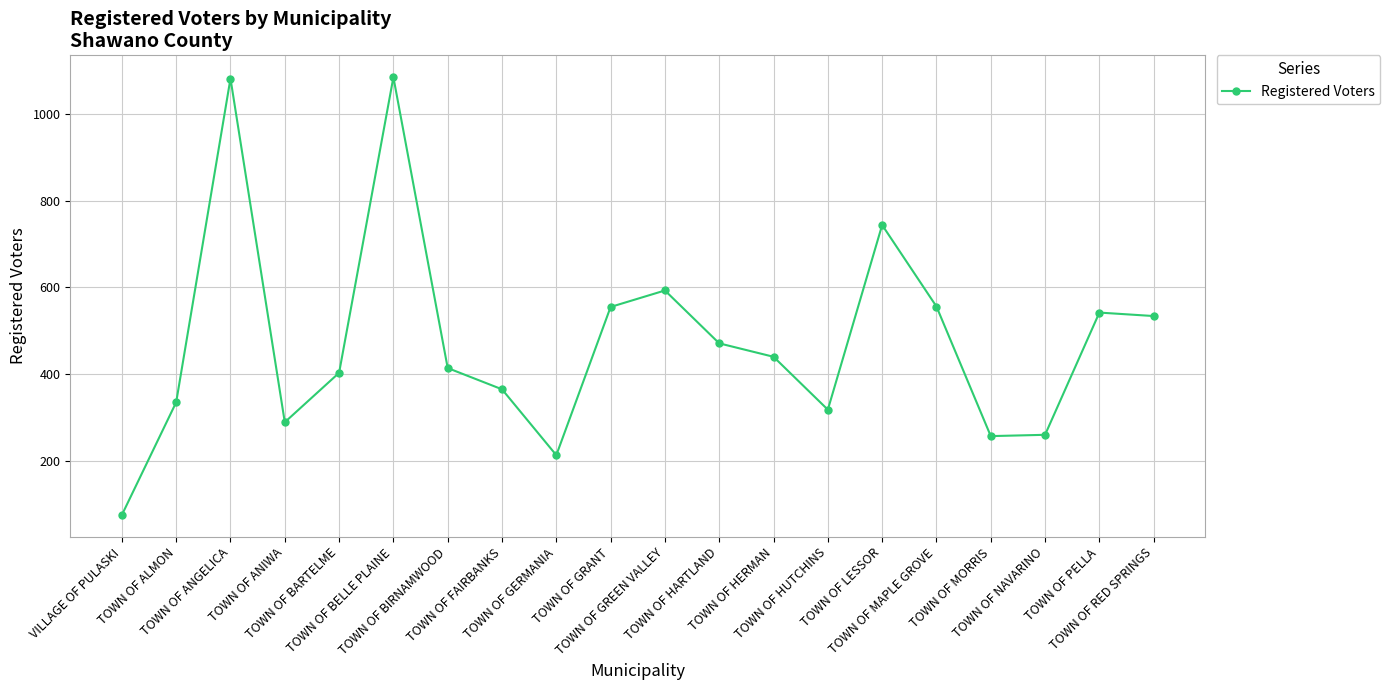

What is the difference between the second highest and second lowest values?

869